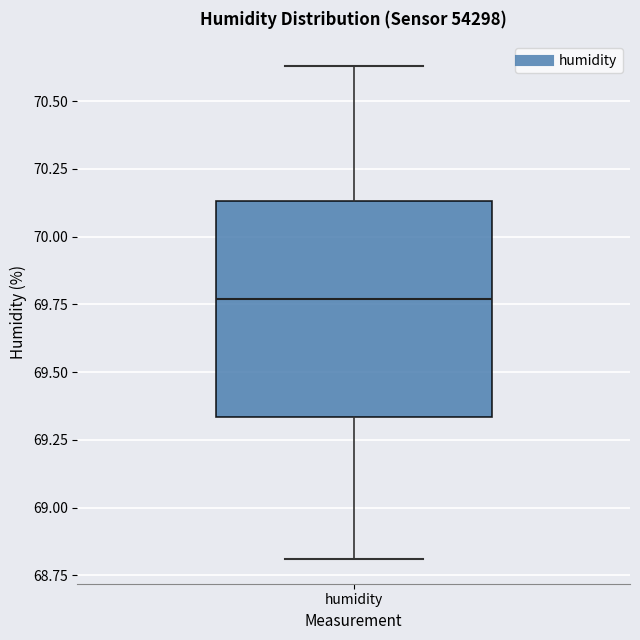

Where is the upper edge of the box for humidity on the y-axis? The values are not printed on the chart, so give them approximately, as read against the axis.

70.15